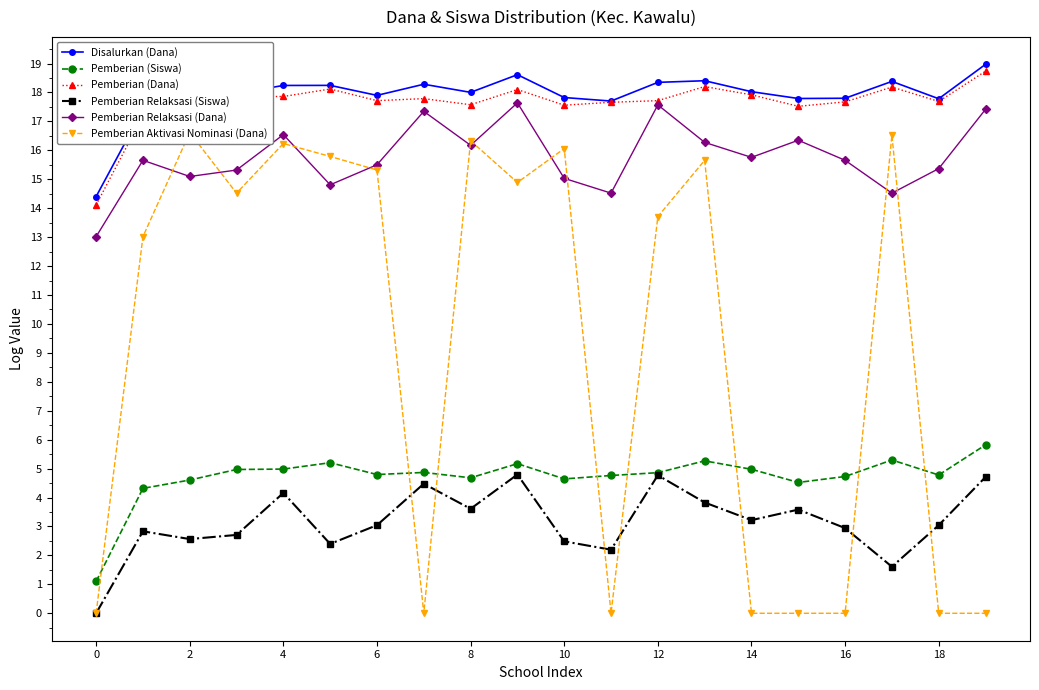

The Pemberian (Siswa) series shows 4.7 at 16. True or false?

True